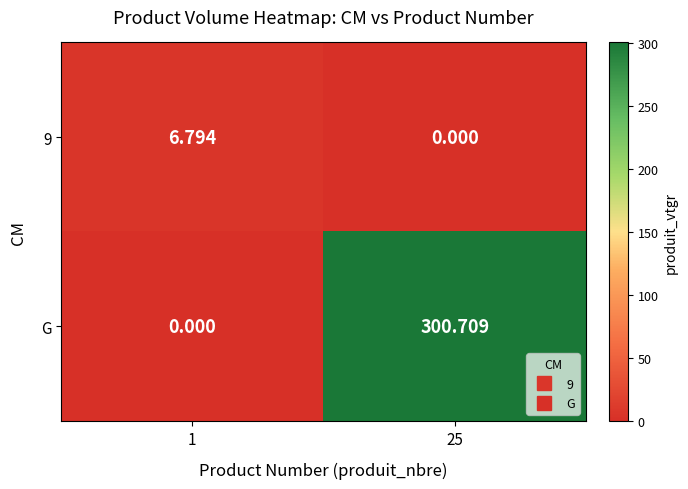

Which series has the largest range (max minus min)?

G